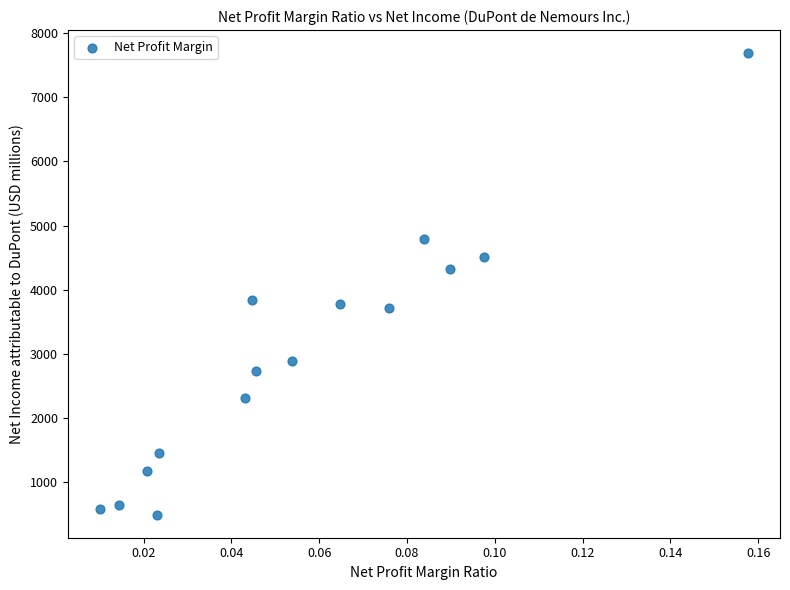

What is the range of Y values (max minus min)?

7187